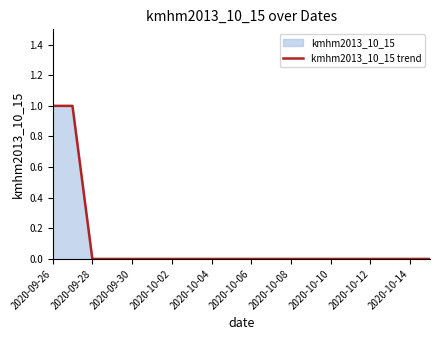

The chart shows a value of 0 at 17. True or false?

True